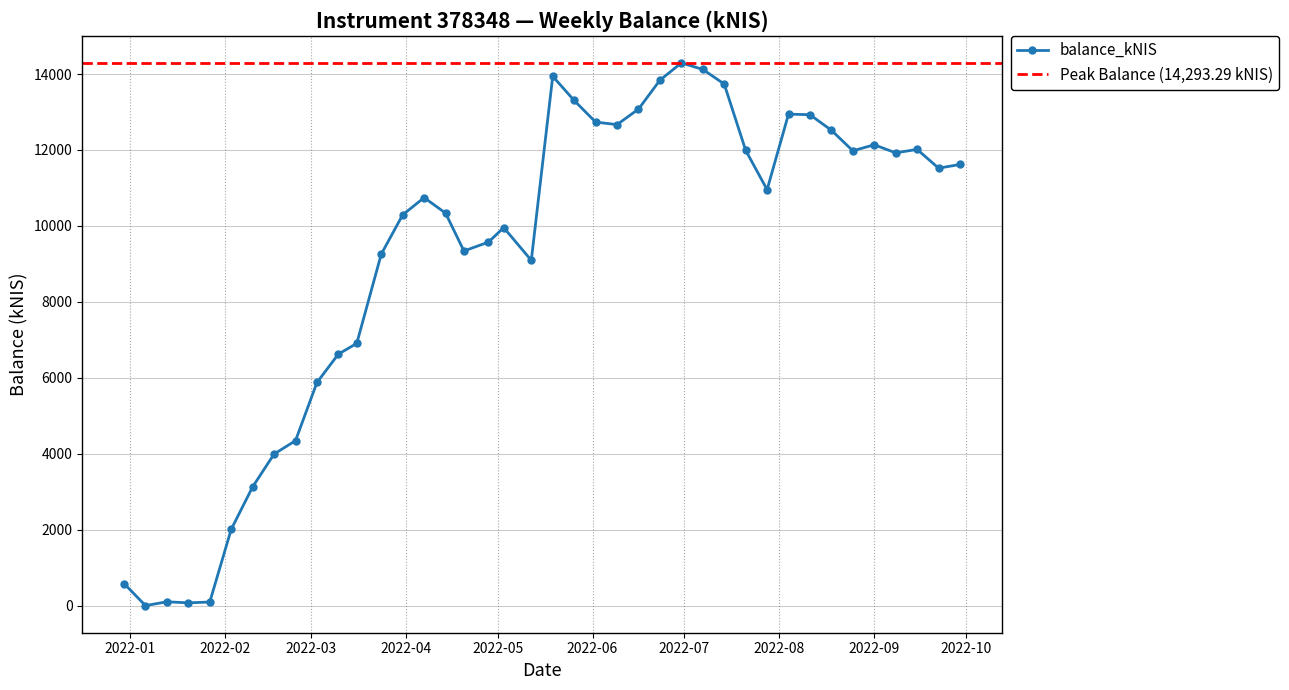

What is the value of the balance_kNIS point at the 33rd from the left?

12927.8